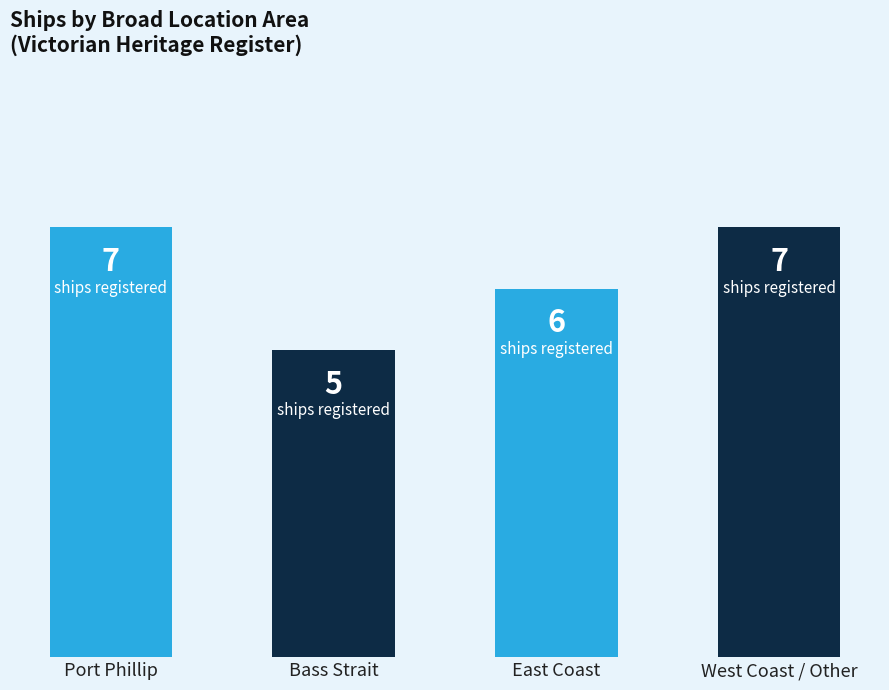

At which label is the value closest to 6?

East Coast